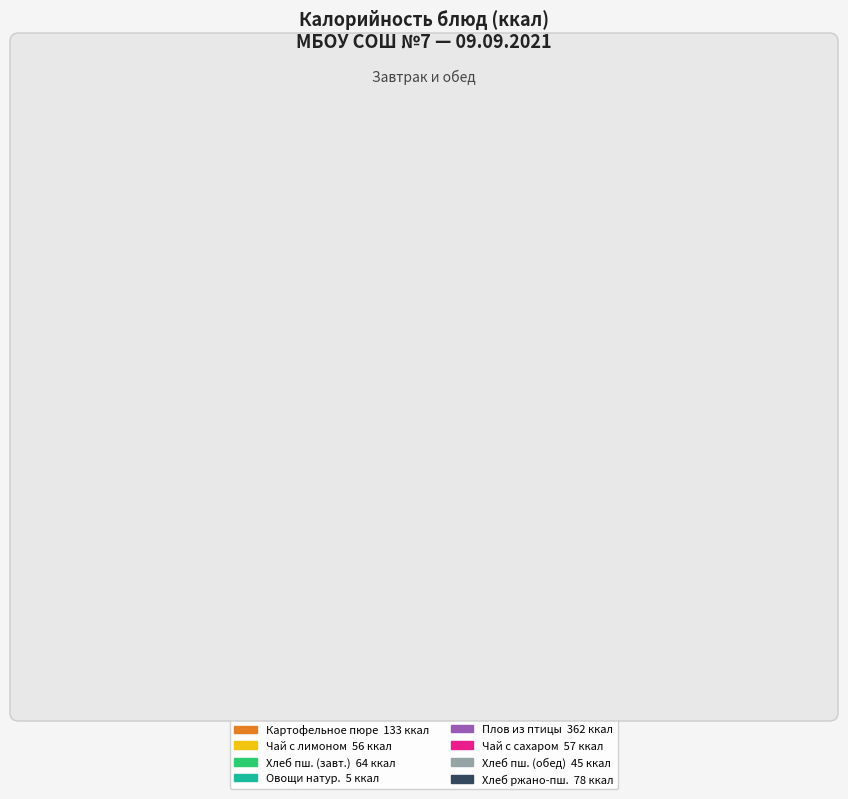

Is there any slice that represents more than half of the pie?

No